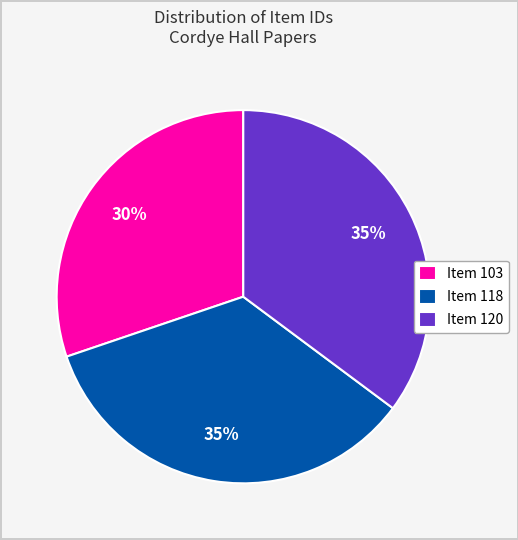

To the nearest percent, what is the average slice percentage?

33%